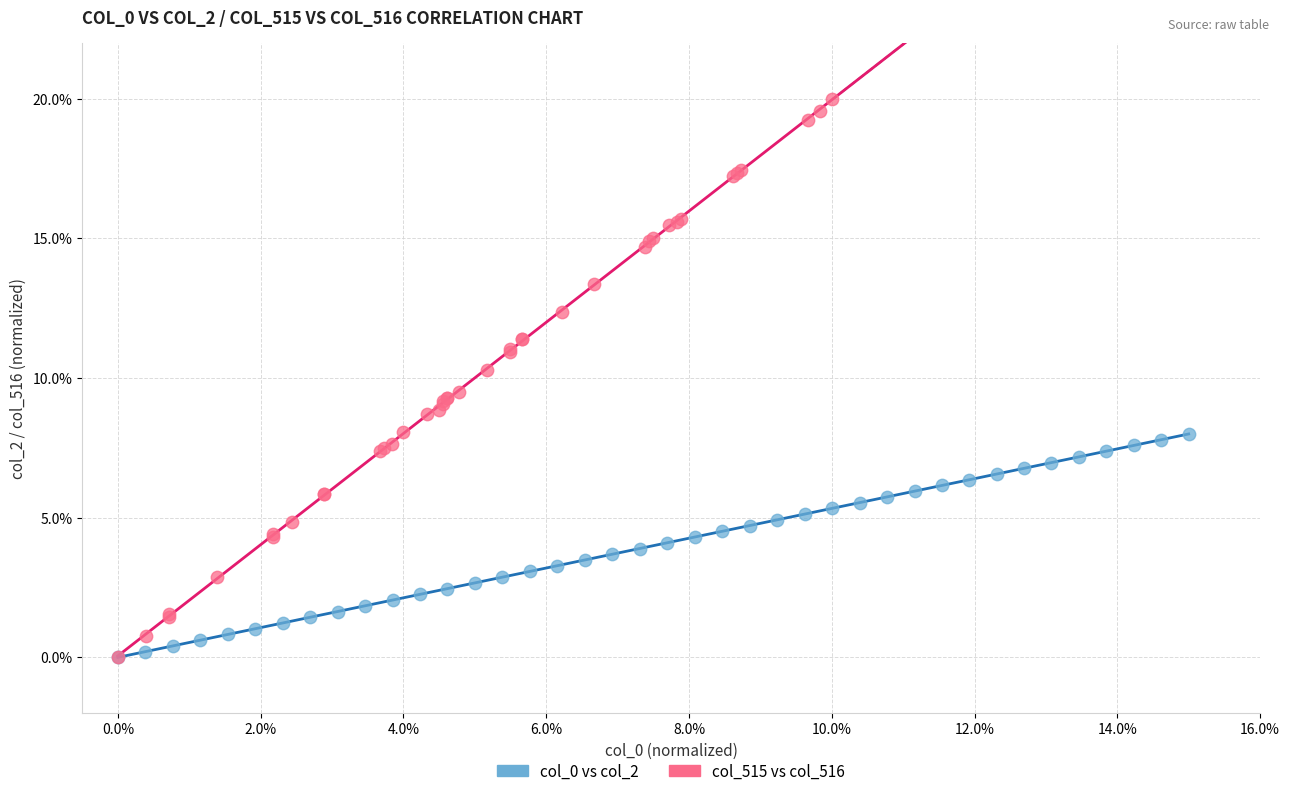

Which series has the widest spread of Y values?

col_515 vs col_516